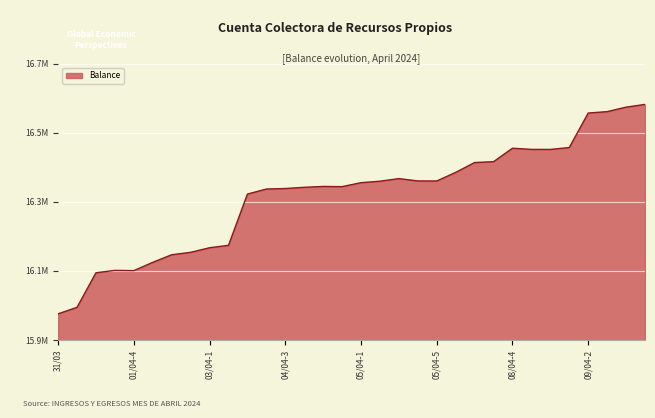

How many points are higher than both their immediate neighbors (excluding endpoints)?

4